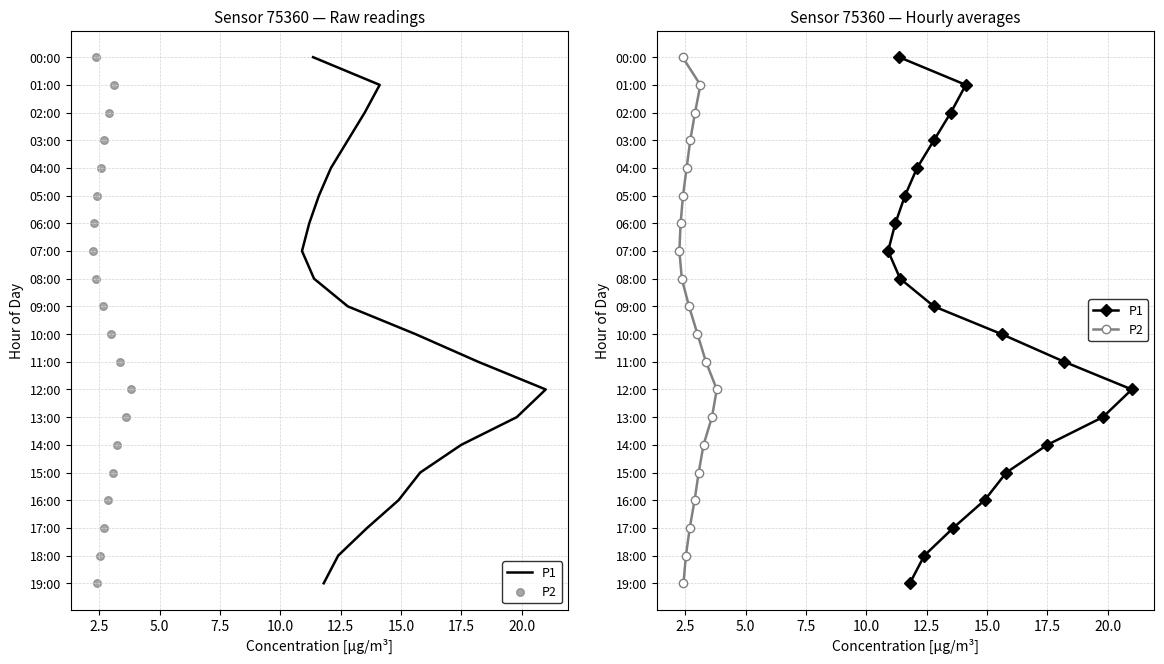

Which series has the largest total across all categories?

P1